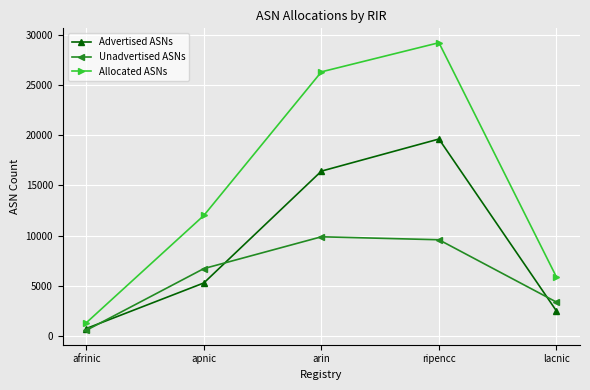

Where is the first local maximum for Allocated ASNs?

ripencc